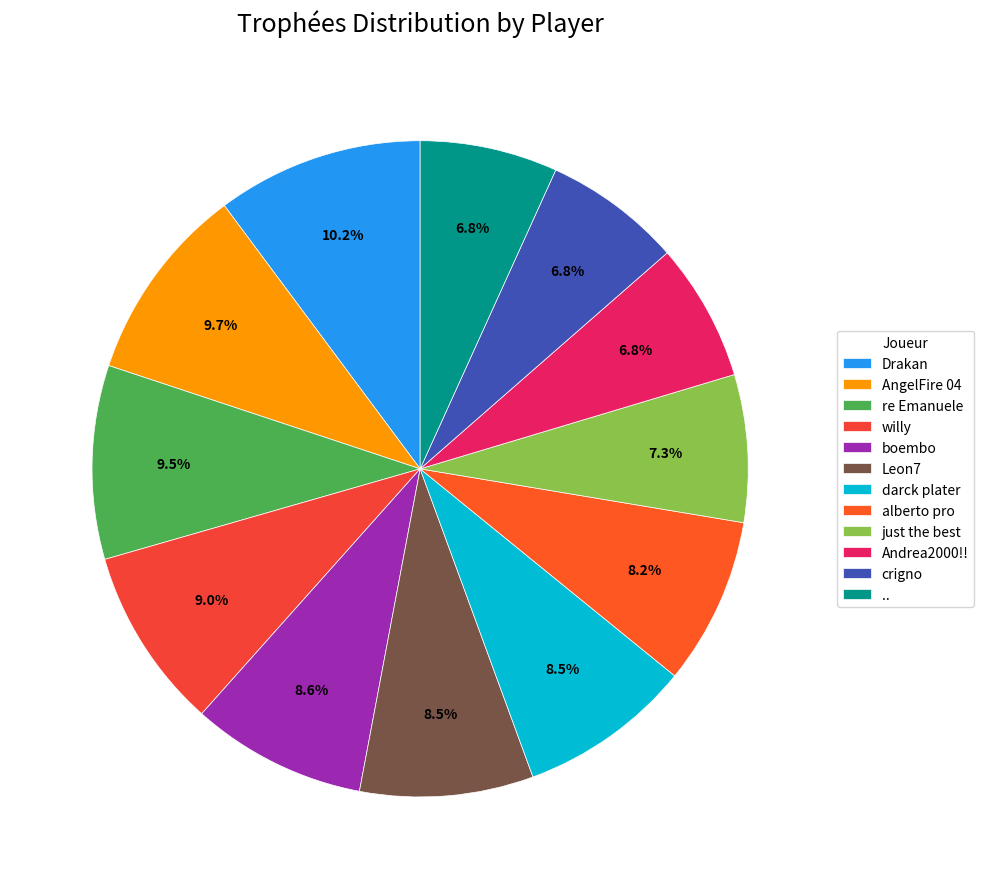

What percentage is the just the best slice, to the nearest percent?

7%